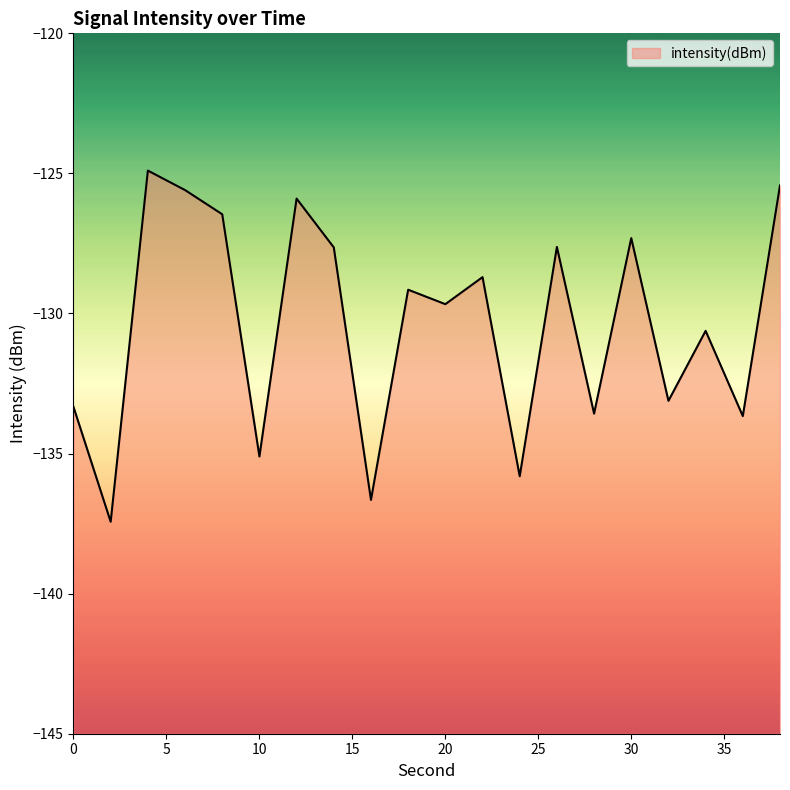

The value at 2 is -237.9. True or false?

False